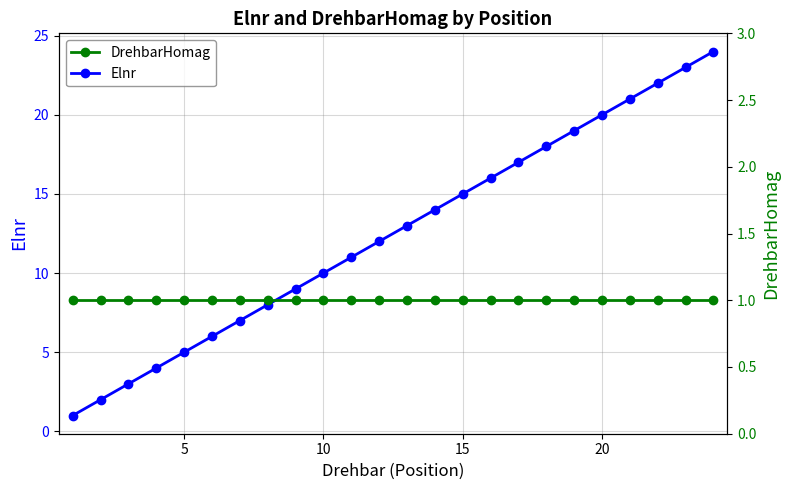

The value of Elnr at 5 is 9. True or false?

False